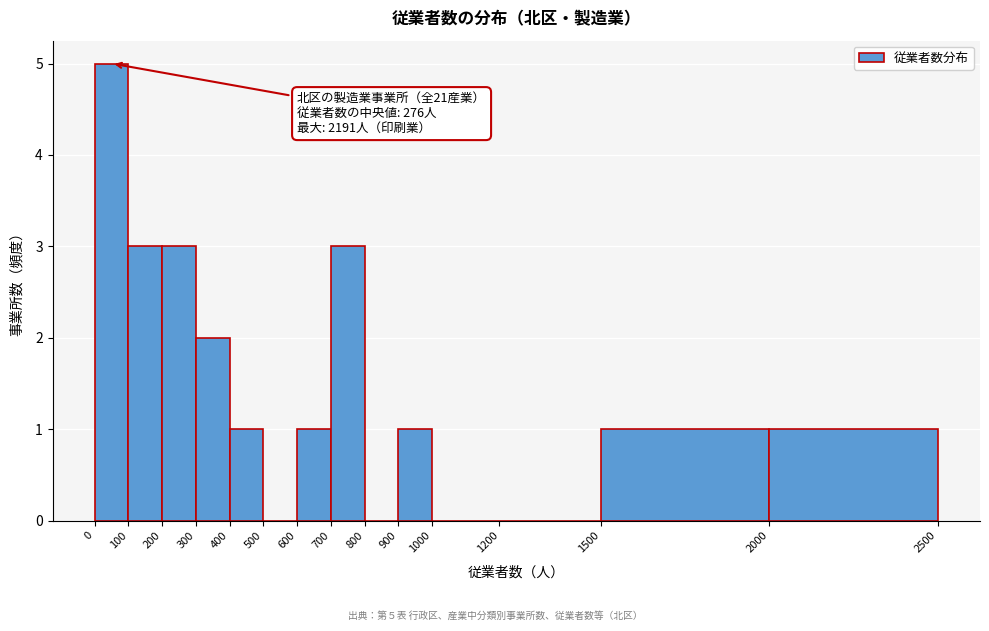

Which range on the x-axis has the tallest bar?

0 to 100